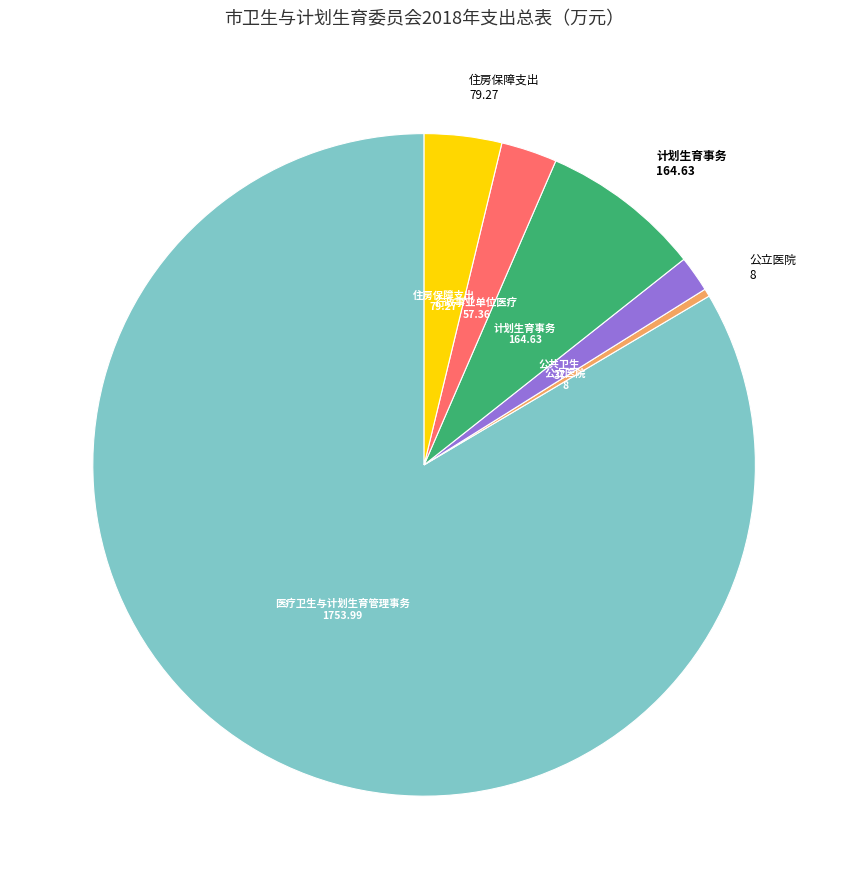

Is there a majority slice in this chart?

Yes